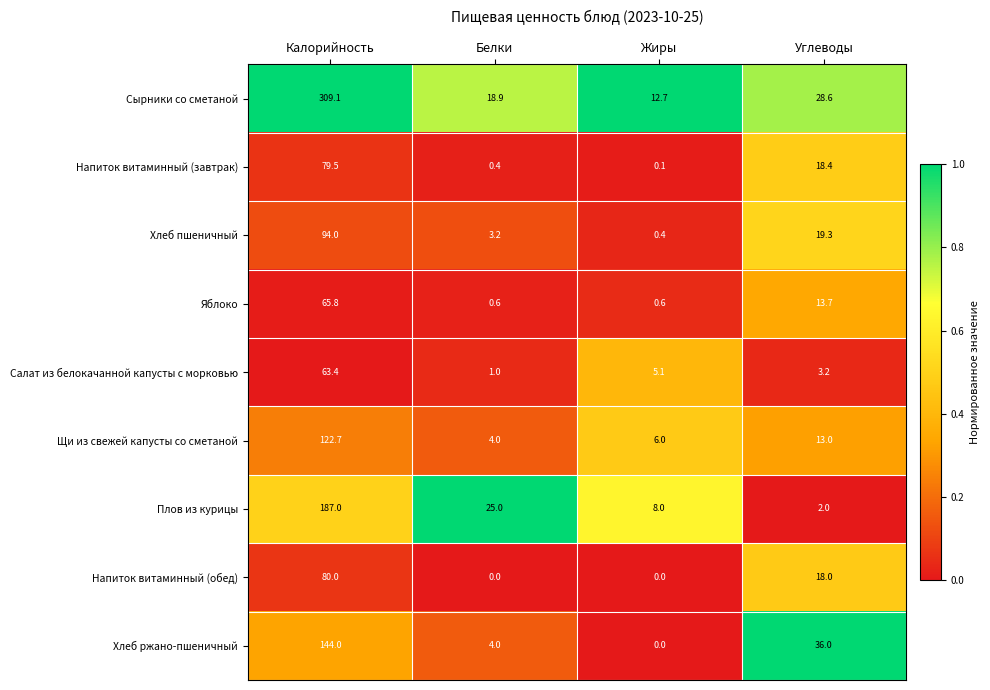

Which series has the largest total across all categories?

Сырники со сметаной